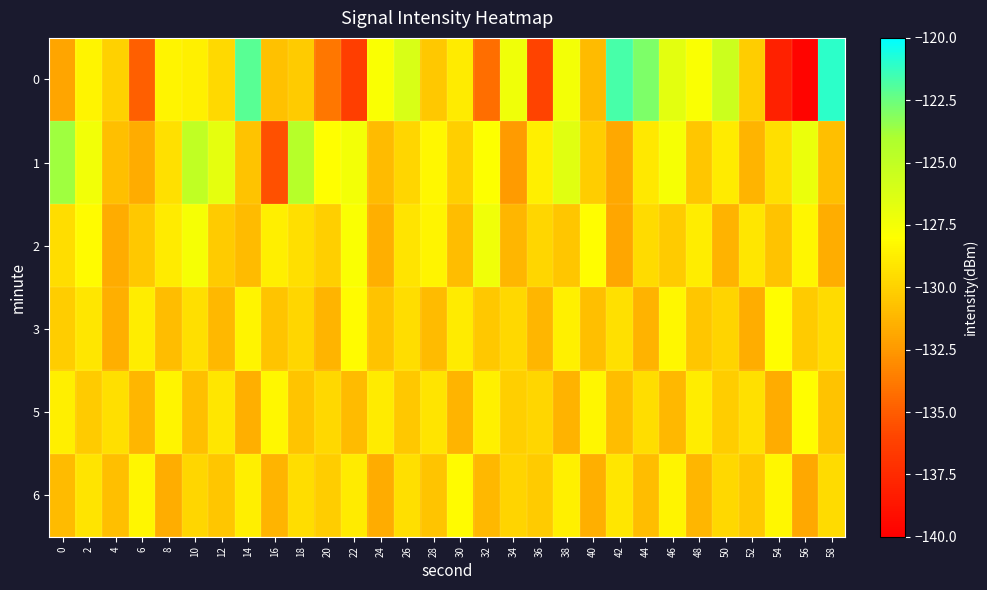

Rank the series at 44 from lowest to highest value.

3, 6, 2, 5, 1, 0